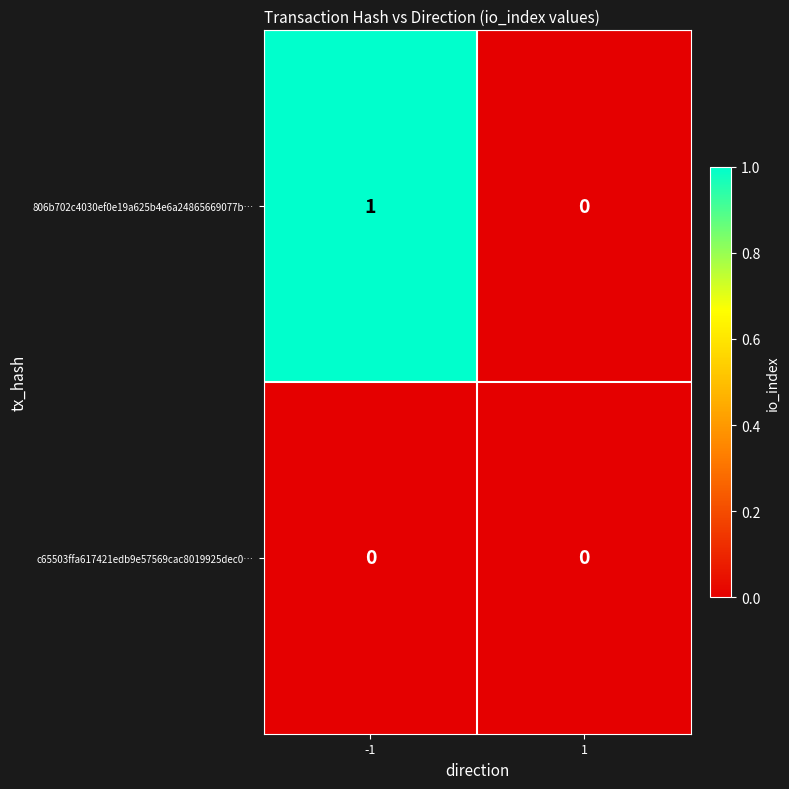

The value of c65503ffa617421edb9e57569cac8019925dec0… at 1 is 0. True or false?

True